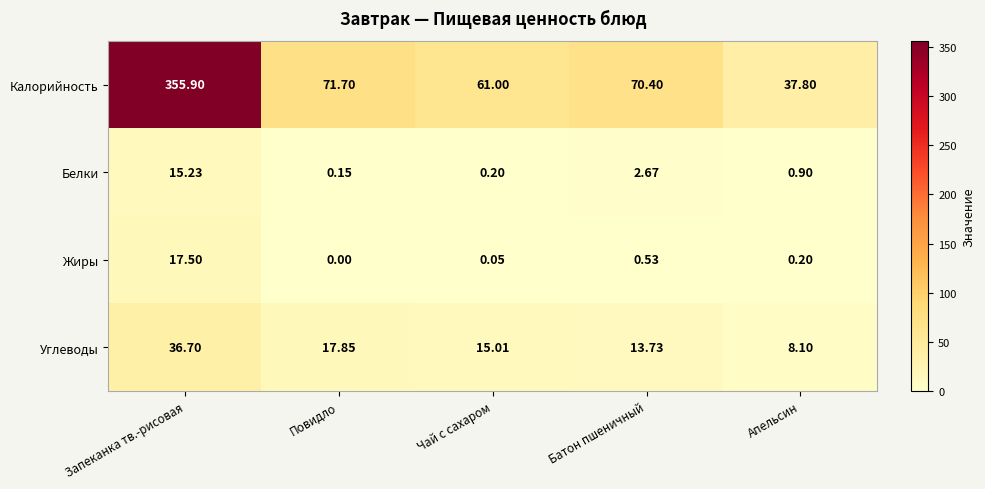

Which category has the highest value in the Жиры series?

Запеканка тв.-рисовая